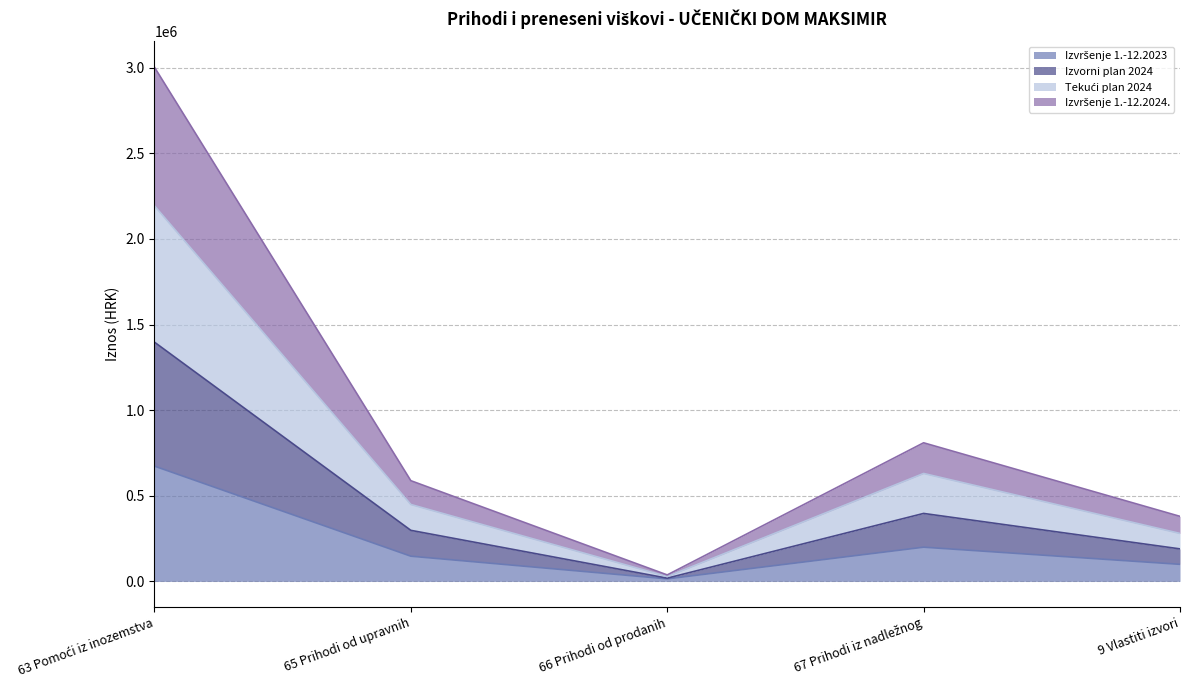

Is the value of Izvršenje 1.-12.2023 at 67 Prihodi iz nadležnog greater than the value of Izvršenje 1.-12.2024. at 67 Prihodi iz nadležnog?

No